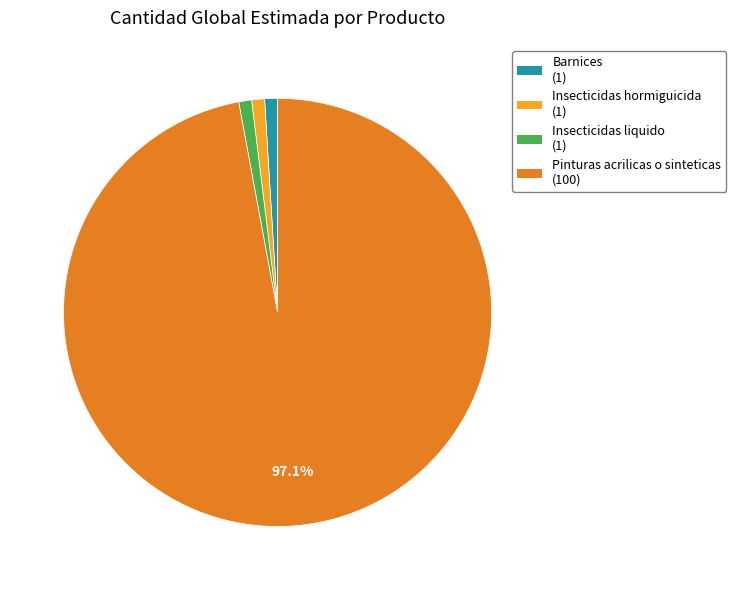

Is it true that Insecticidas hormiguicida is 1% of the pie?

True